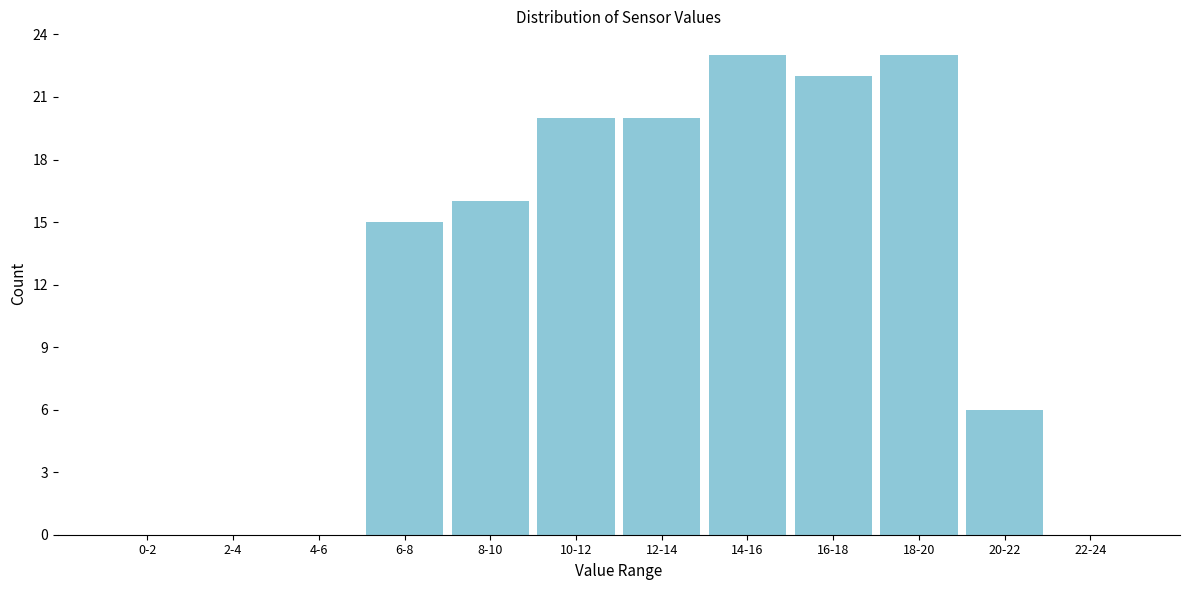

Reading left to right, list all the values displayed in this chart.

0-2=0	2-4=0	4-6=0	6-8=15	8-10=16	10-12=20	12-14=20	14-16=23	16-18=22	18-20=23	20-22=6	22-24=0